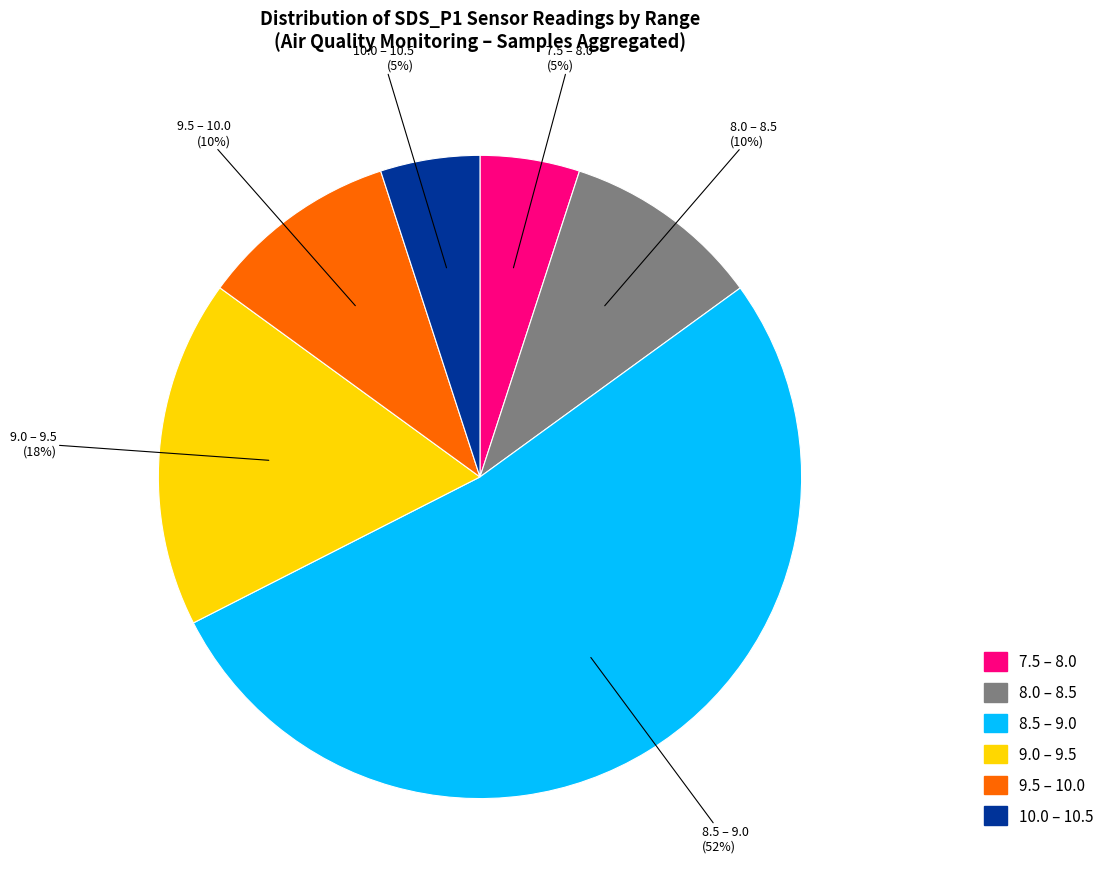

Does any single category account for the majority?

Yes